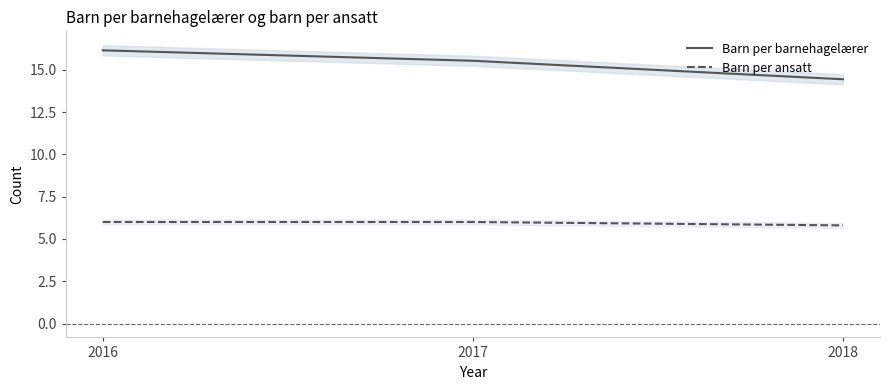

What is the smallest value displayed?

5.8